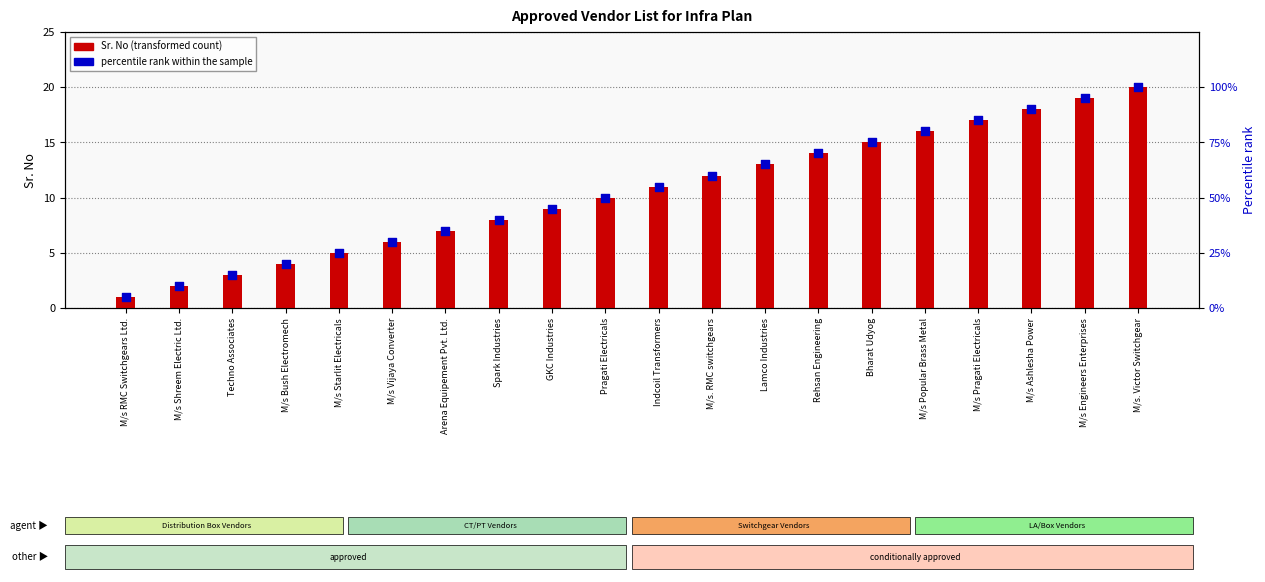

Is the value of percentile rank within the sample at M/s. RMC switchgears greater than the value of Sr. No (transformed count) at M/s Shreem Electric Ltd.?

Yes